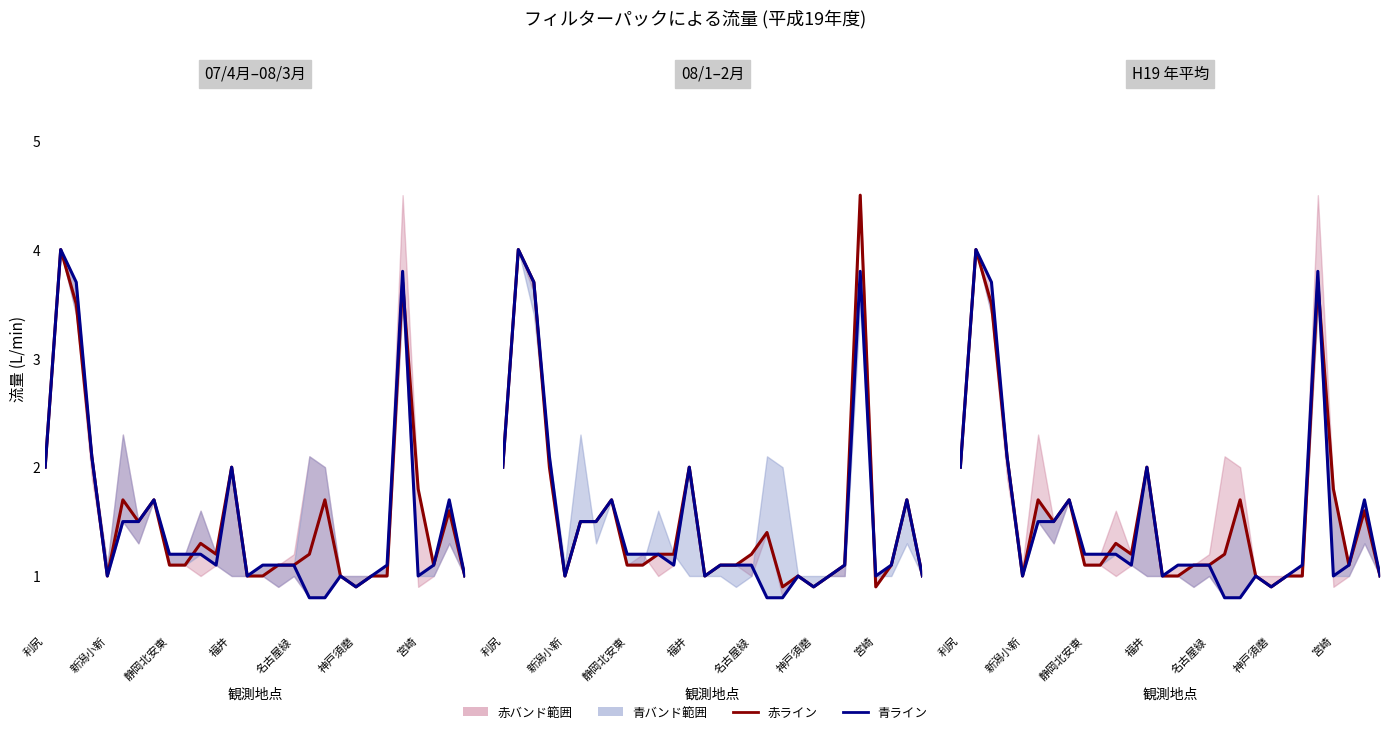

What position from the left is 9?

10